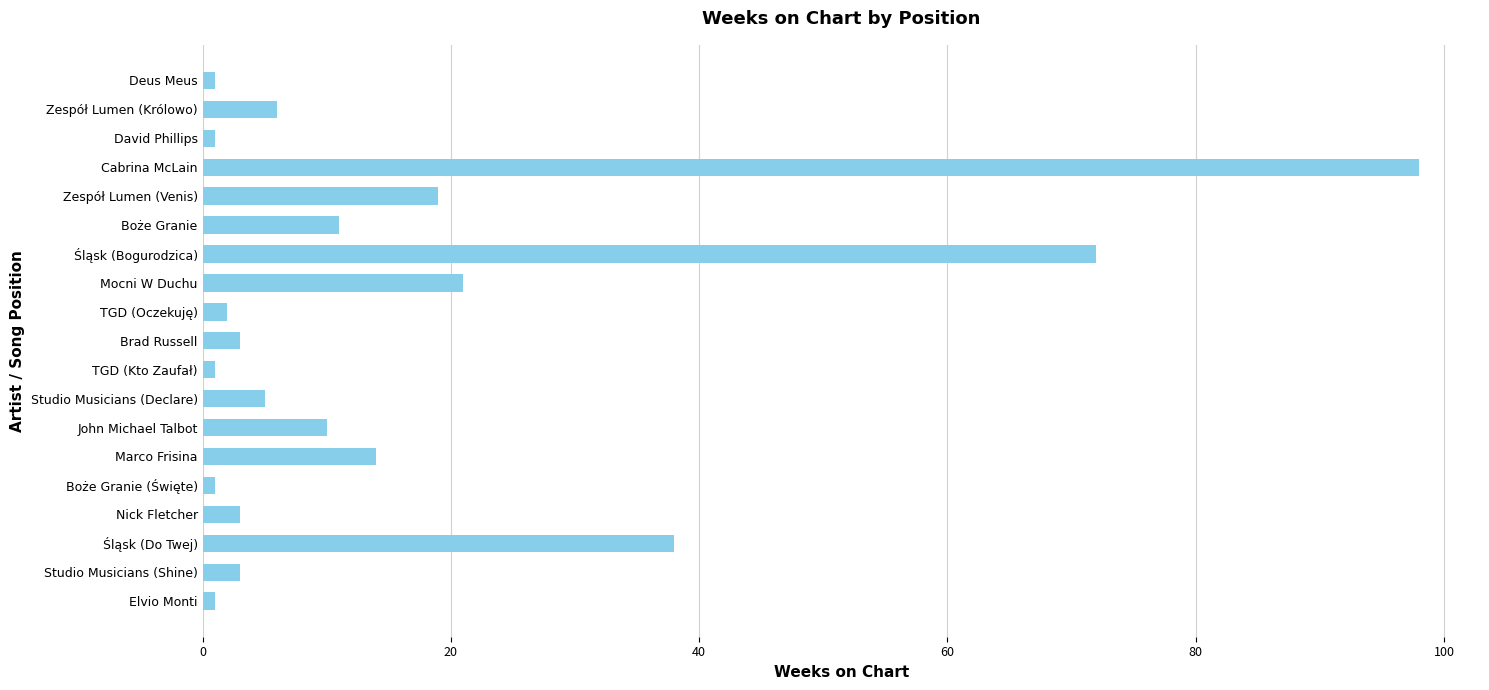

What is the difference between the maximum and second lowest values?

97